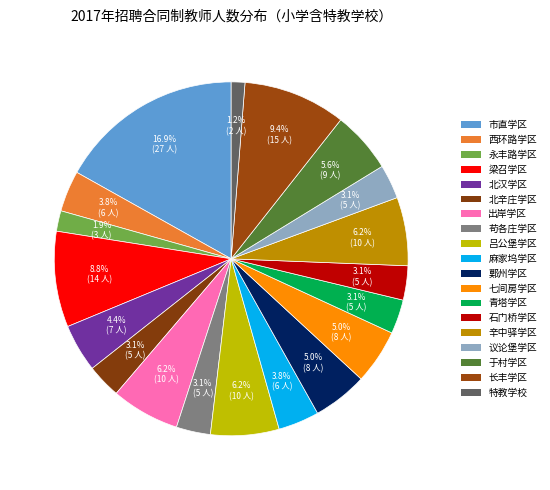

Which has a higher value, 永丰路学区 or 西环路学区?

西环路学区